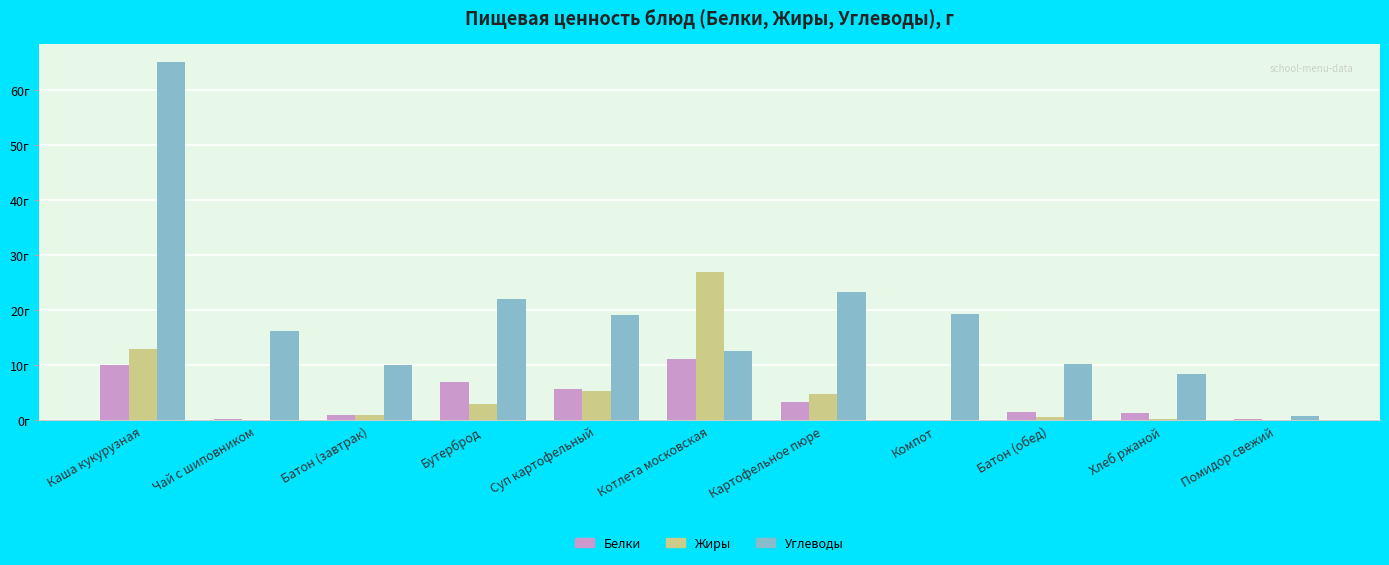

The Белки series shows 1.5 at Батон (обед). True or false?

True